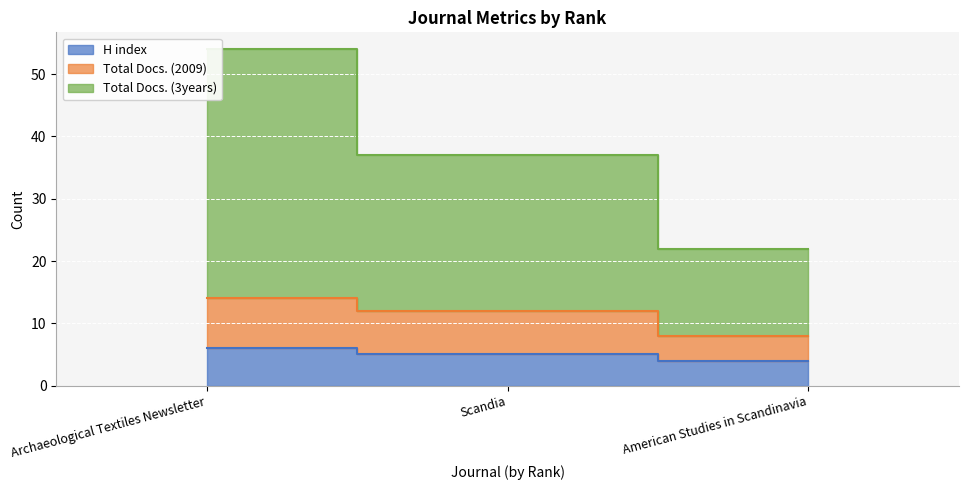

What is the difference between the second highest and minimum values in the H index series?

1